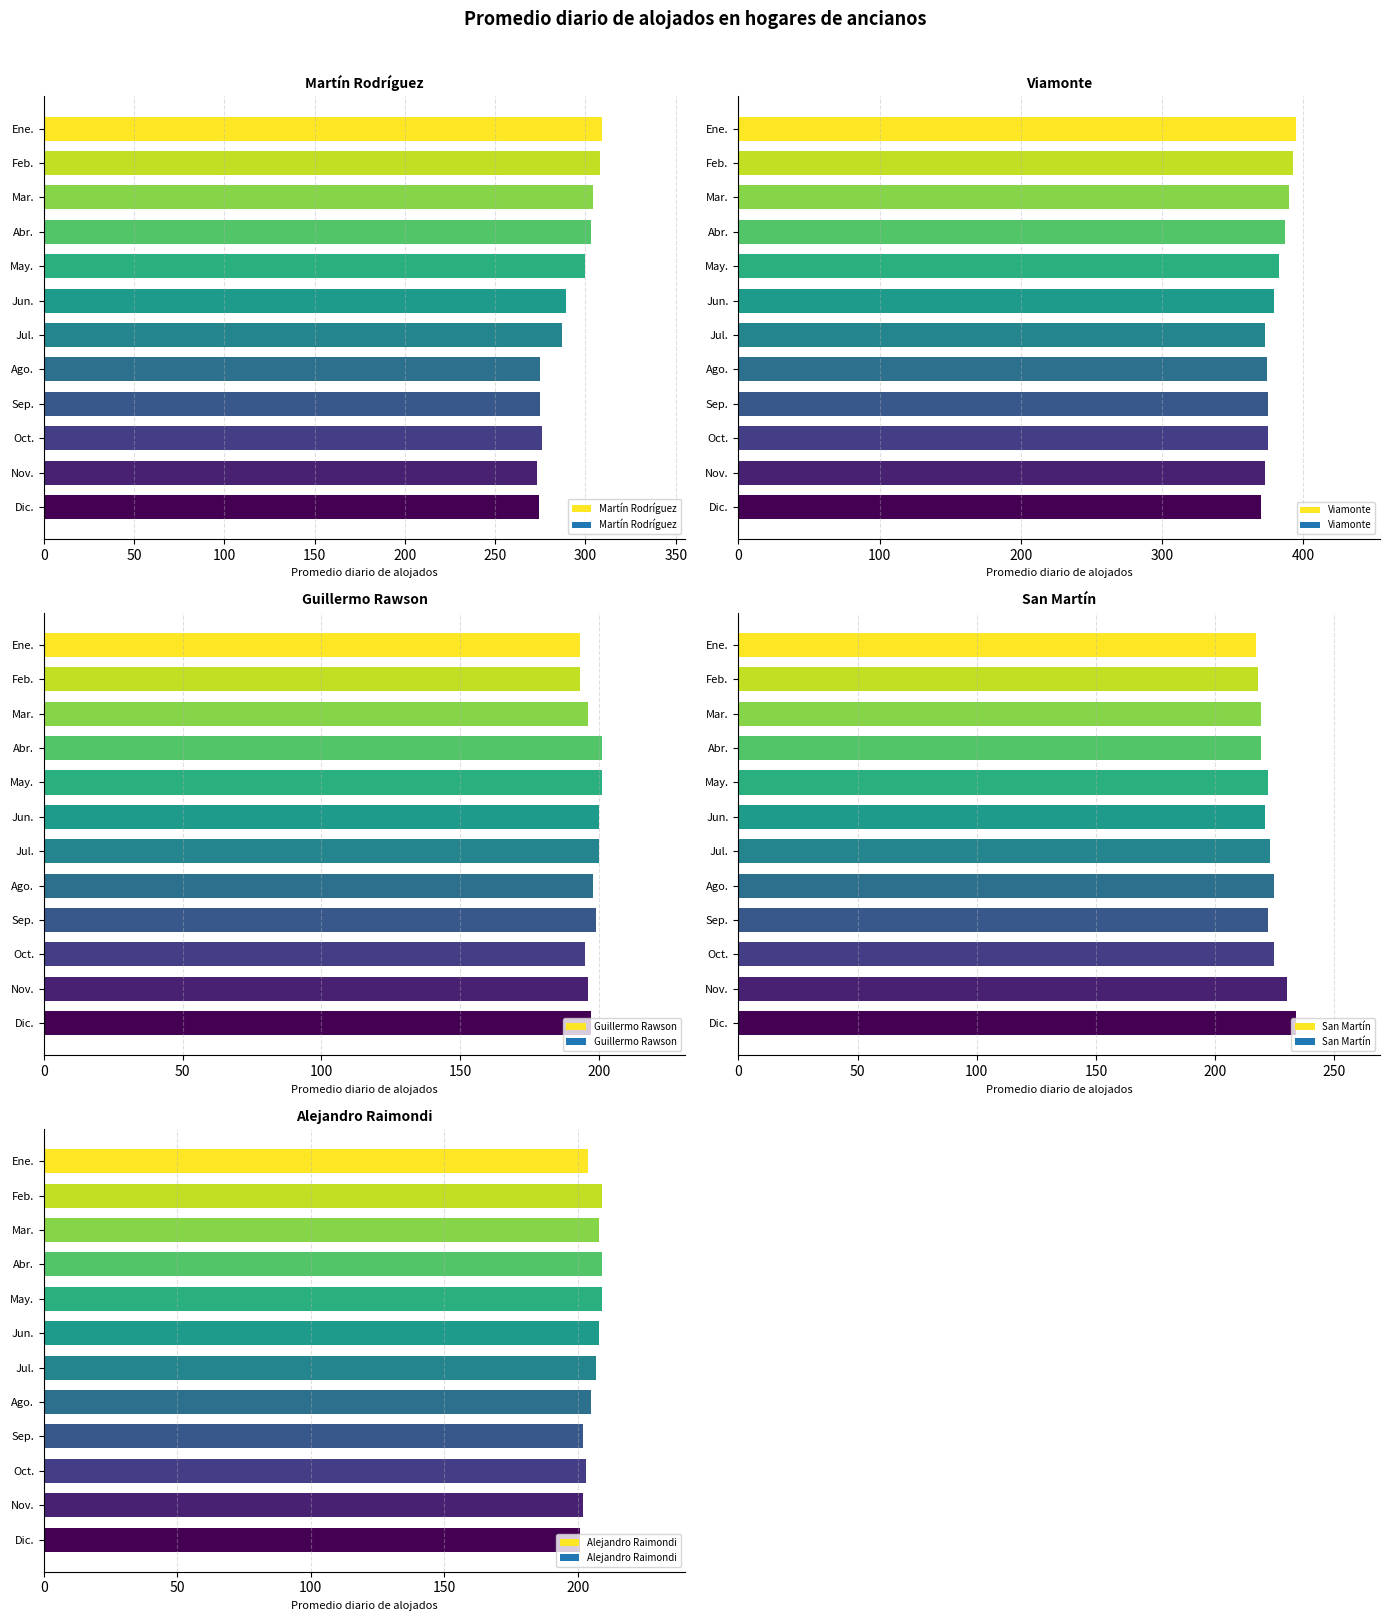

What is the difference between the second highest and minimum values in the Alejandro Raimondi series?

8